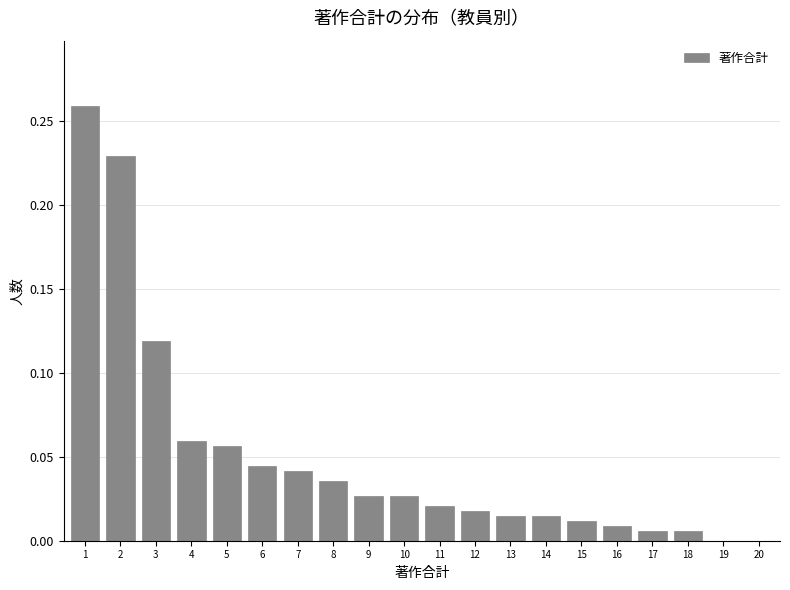

Which has a higher value, 10 or 16?

10